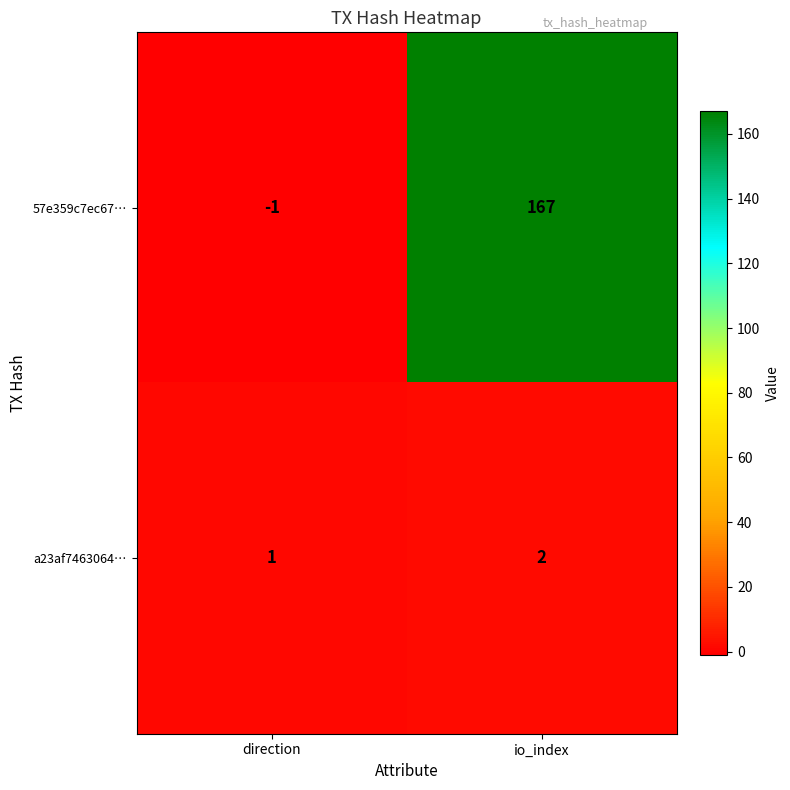

The value of 57e359c7ec67… at io_index is 106. True or false?

False